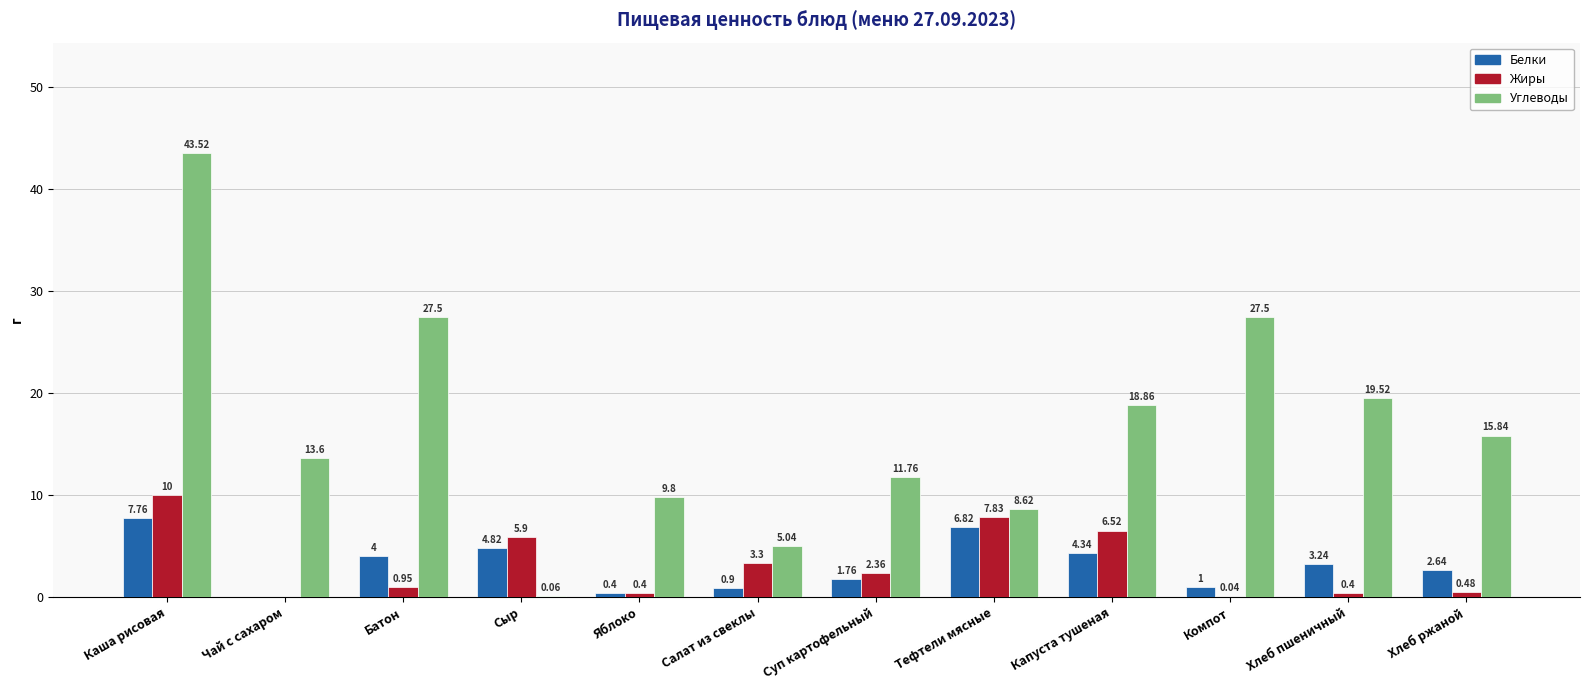

Which series has the widest spread of values?

Углеводы